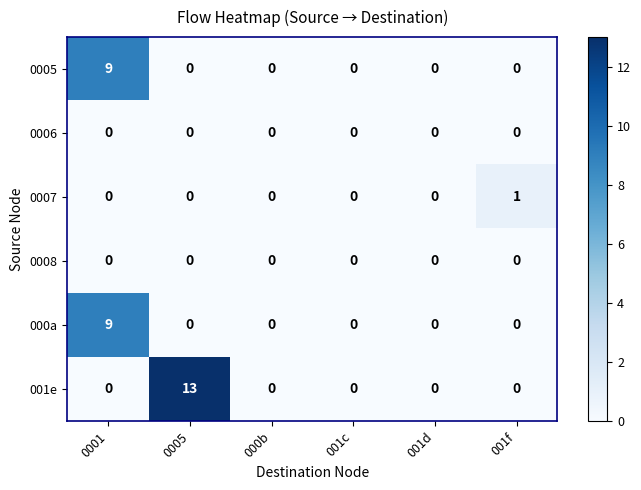

At which category is the sum across all series the highest?

0001